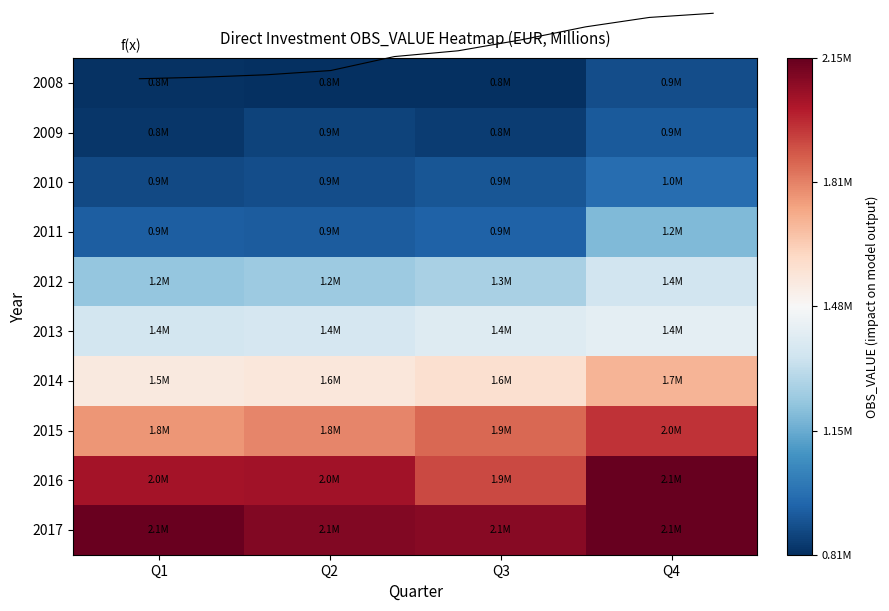

Count the number of categories in the chart.

4